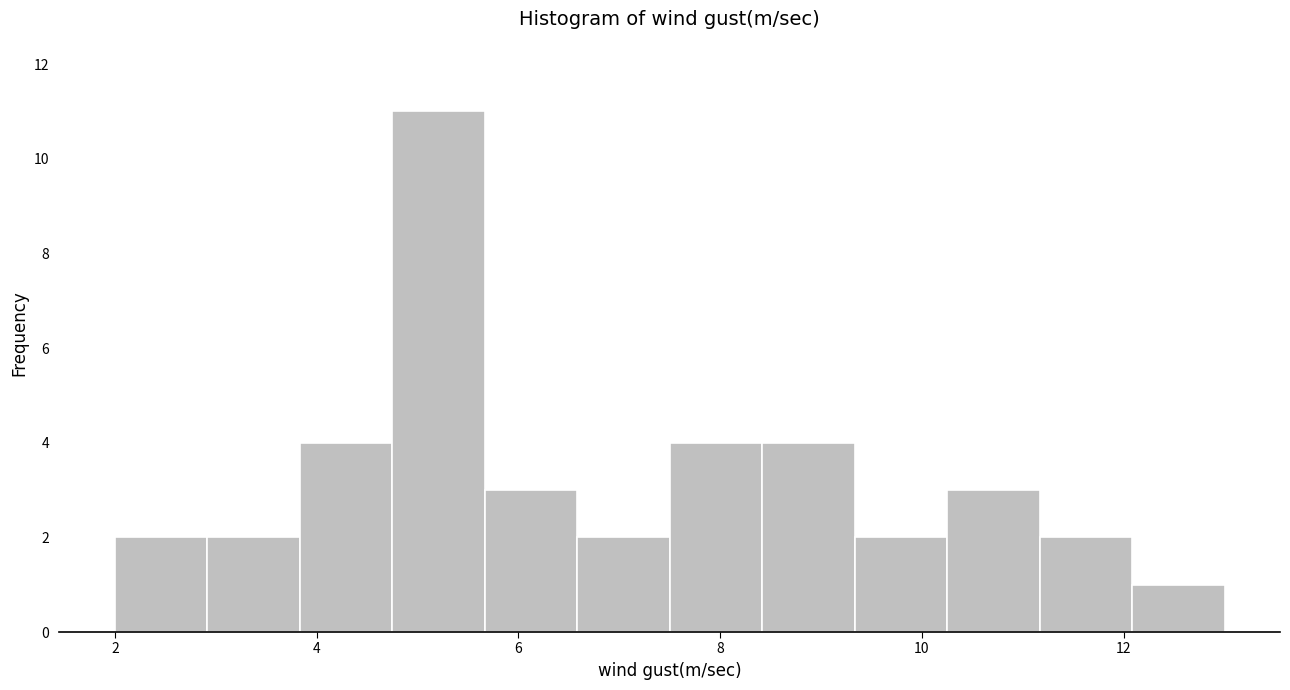

Reading left to right, transcribe this chart: for each bar, give the range it covers on the x-axis and its height. Neither the bar edges nor the heights are printed on the chart, so give them approximately, as read against the axes.

2.0 to 3.0: 2
3.0 to 3.8: 2
3.8 to 4.8: 4
4.8 to 5.6: 11
5.6 to 6.6: 3
6.6 to 7.6: 2
7.6 to 8.4: 4
8.4 to 9.4: 4
9.4 to 10.2: 2
10.2 to 11.2: 3
11.2 to 12.0: 2
12.0 to 13.0: 1